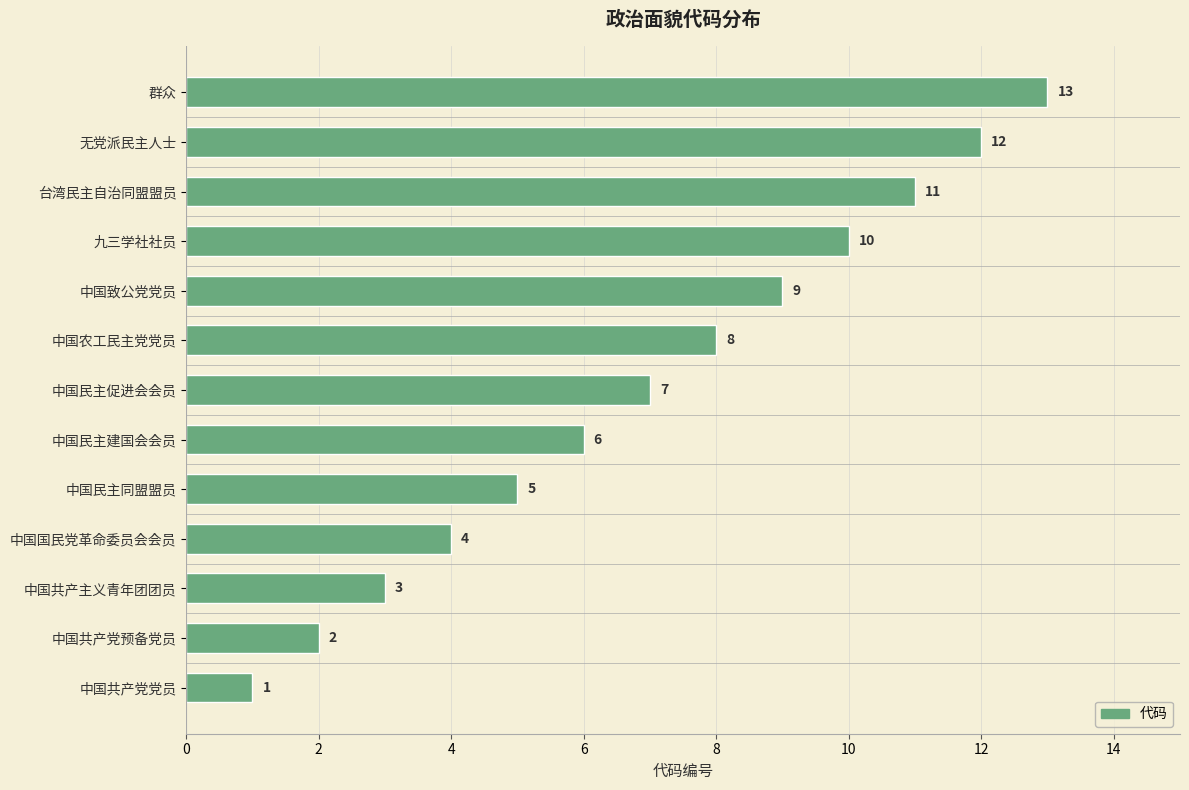

Which category has the highest value across all series?

群众